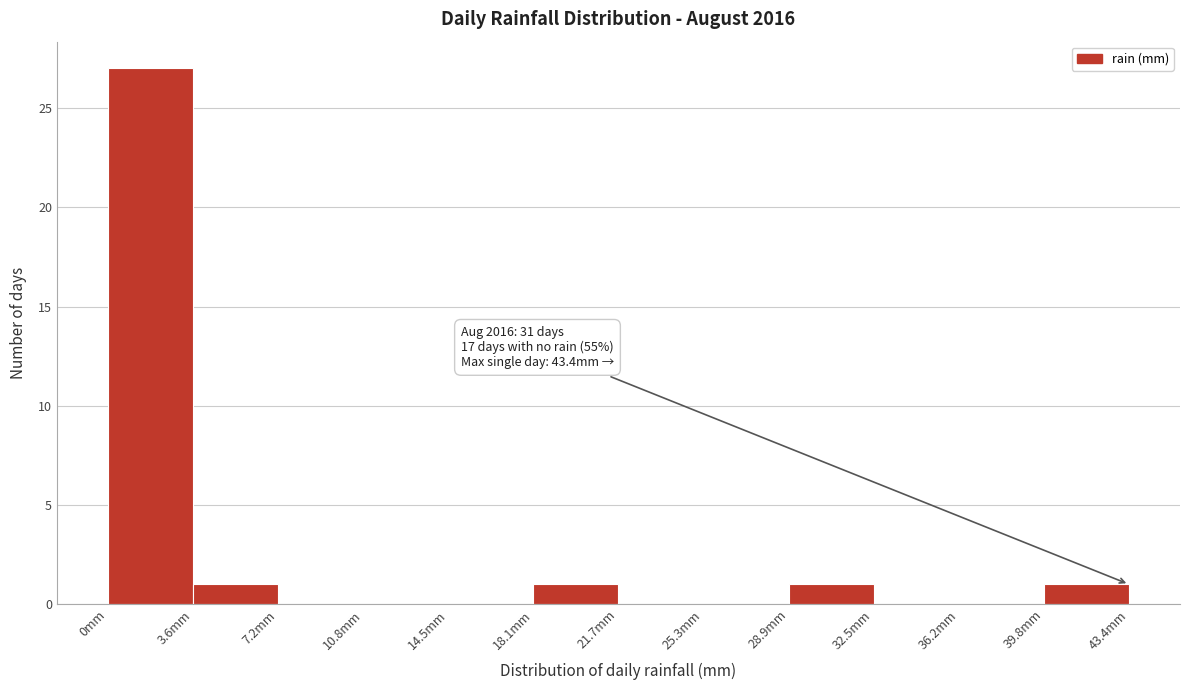

Over which range of the x-axis is the bar tallest?

0.0 to 3.5